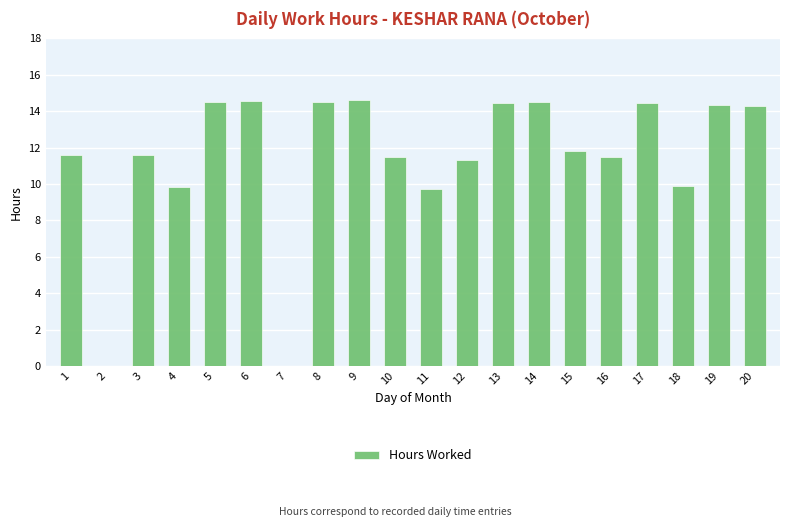

What is the change in value from 13 to 18?

-4.5